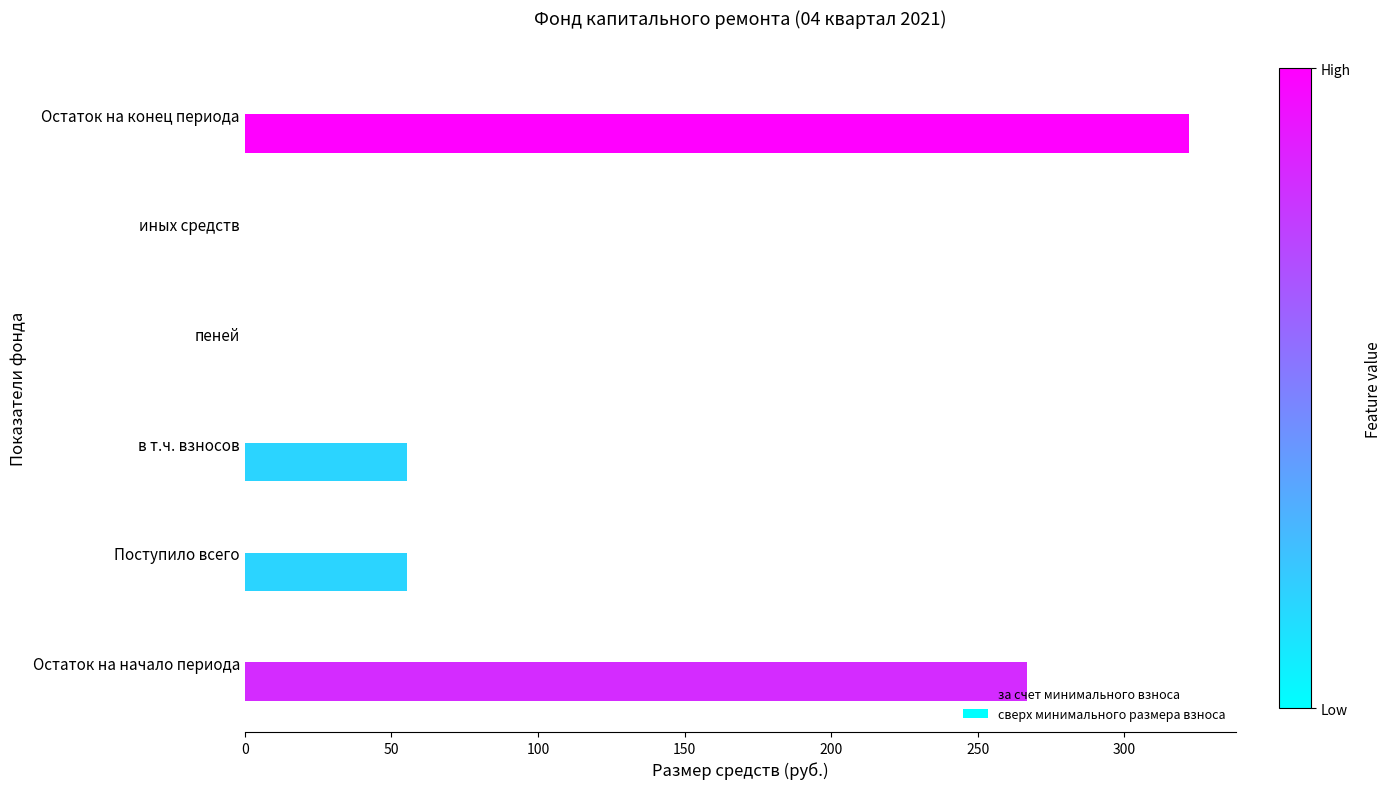

Is it true that the value at Остаток на конец периода is 322.1?

True